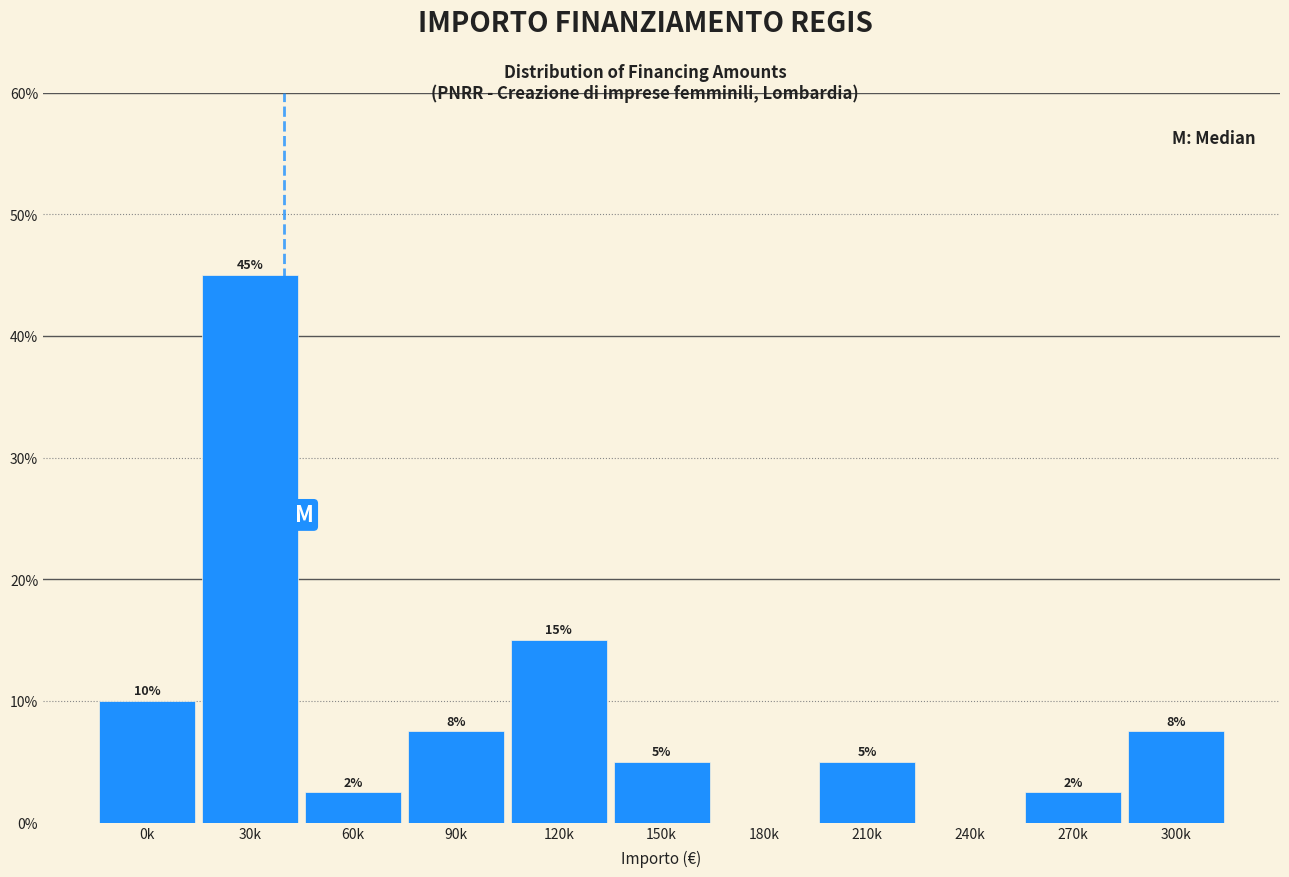

Which has a higher value, 270k or 300k?

300k